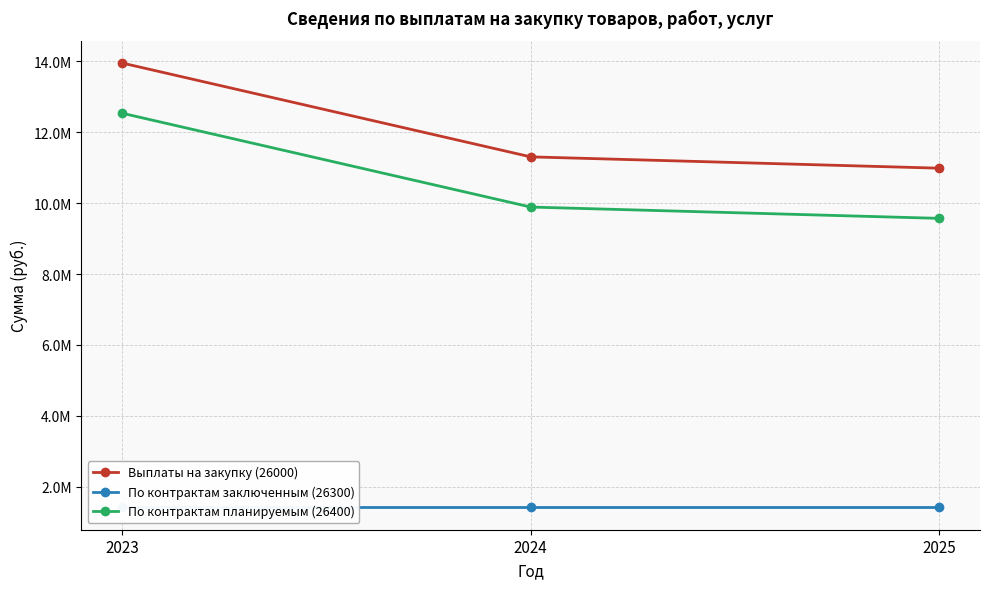

What is the average value of the По контрактам заключенным (26300) series?

1415800.0